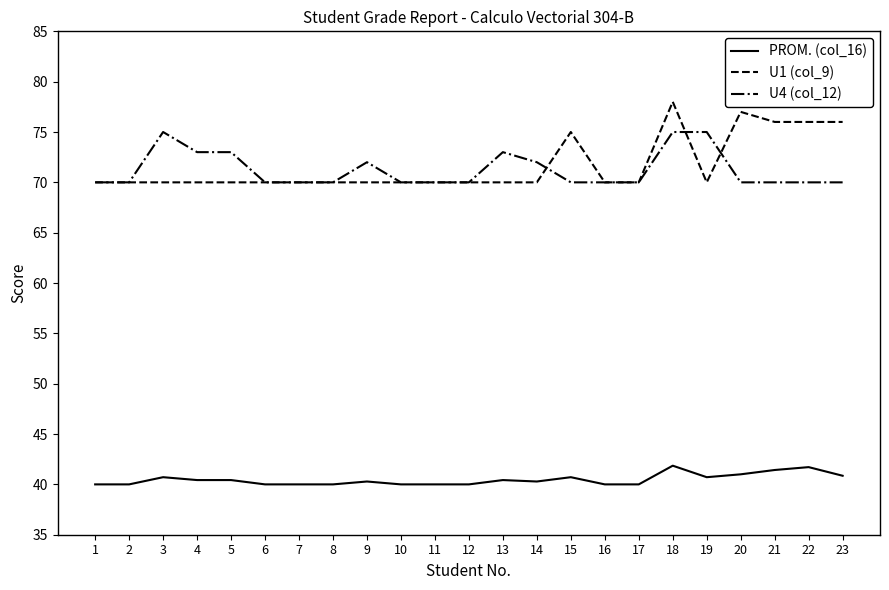

Does the chart have visible grid lines?

No